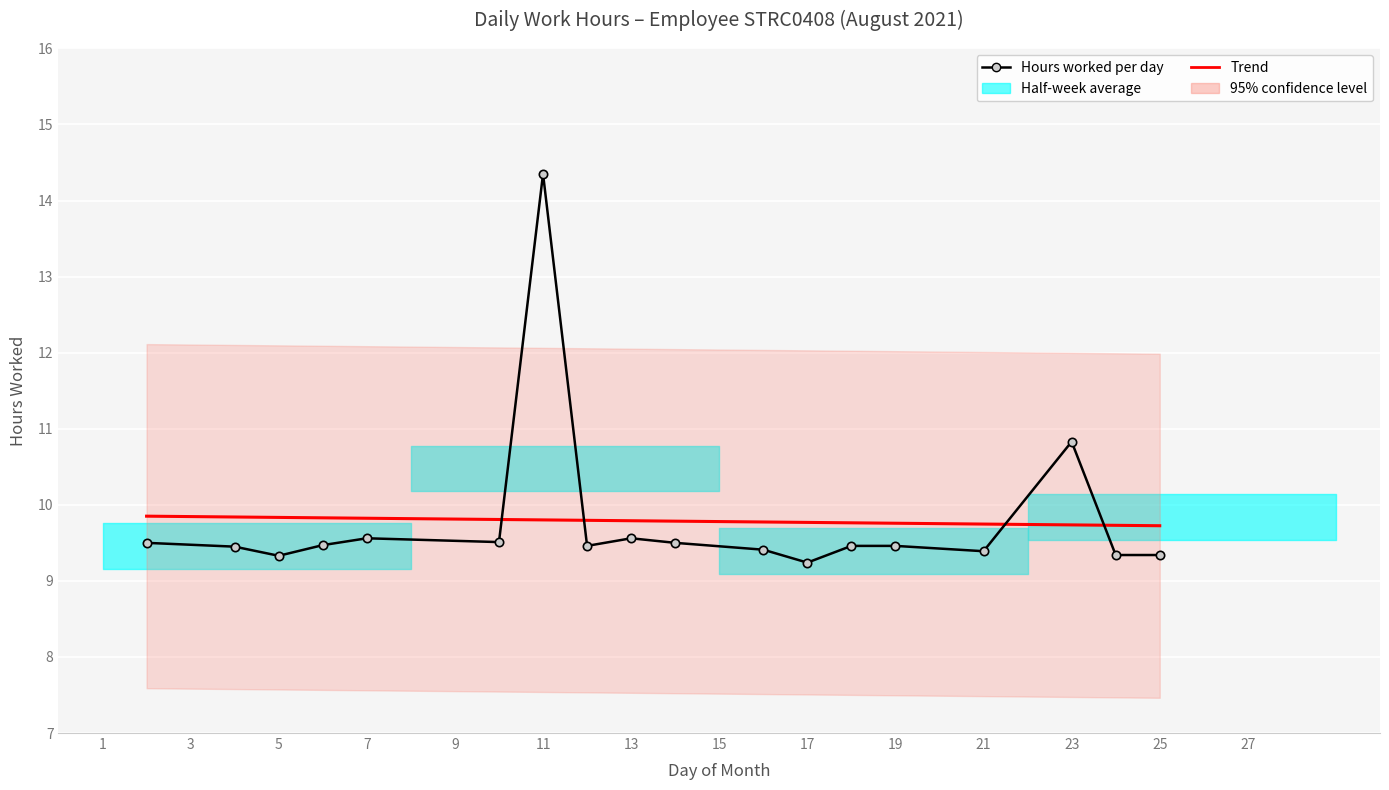

List the labels in order of value, smallest first.

17, 5, 24, 25, 21, 16, 4, 12, 18, 19, 6, 2, 14, 10, 7, 13, 23, 11